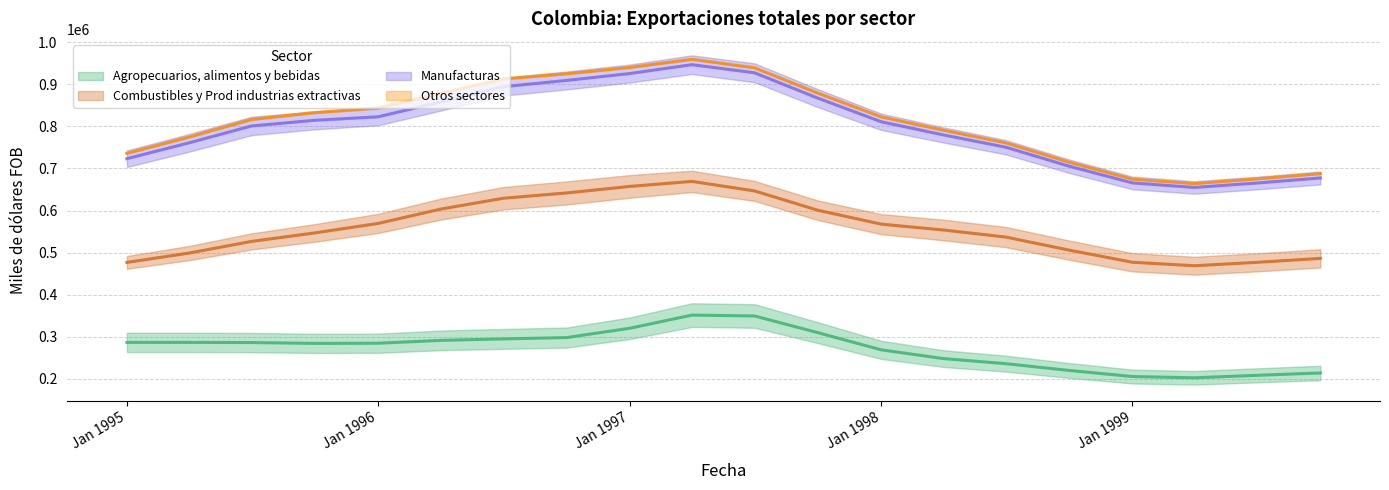

The value of Otros sectores at 1996-10-01 is 5112.0. True or false?

False